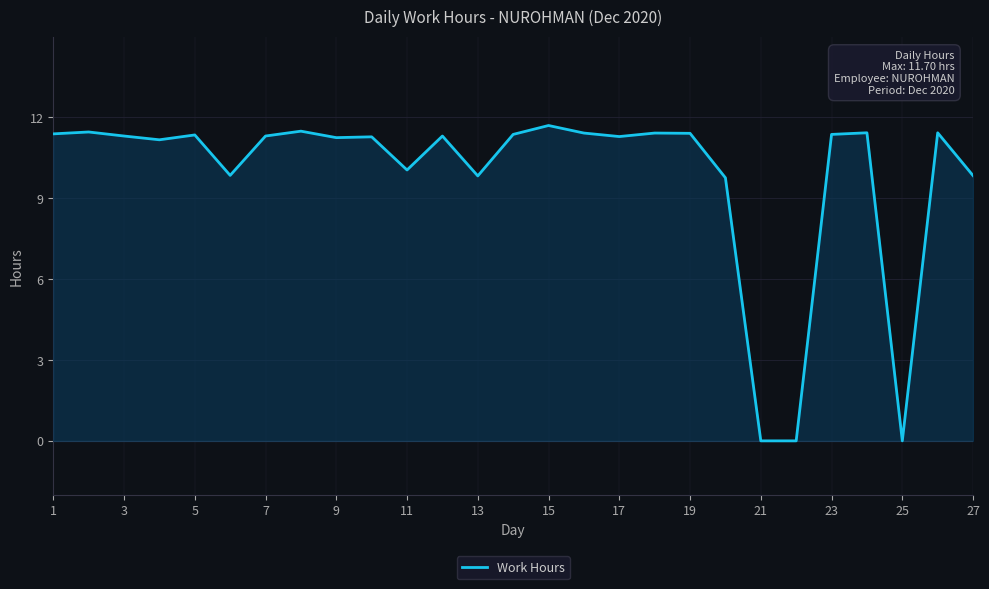

What is the sum of all values?

265.5